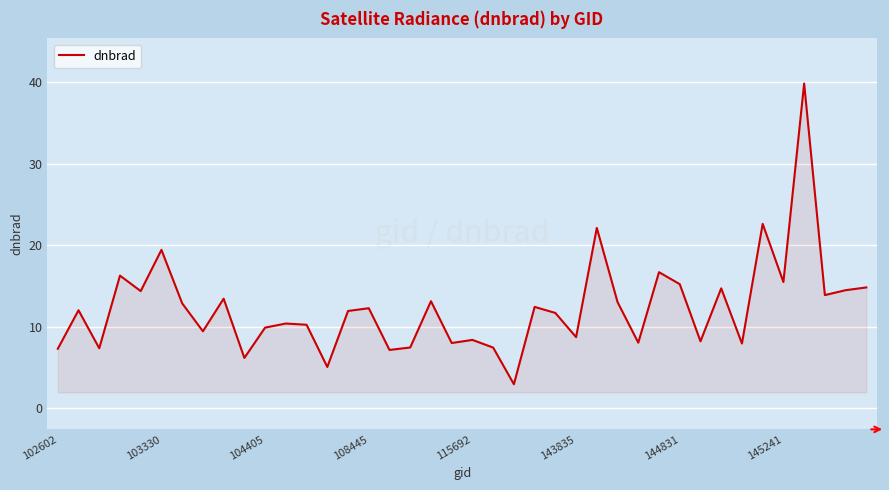

What is the difference between the maximum and minimum values?

36.9